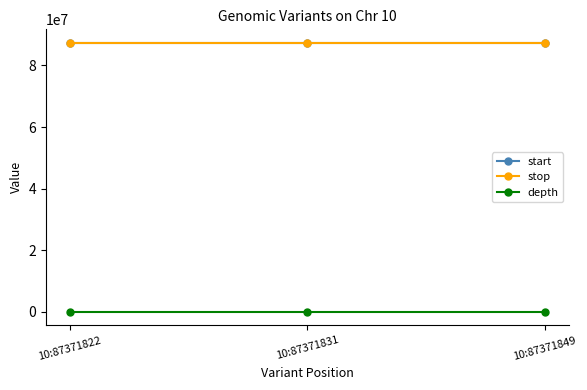

What is the maximum value shown in the chart?

87371850